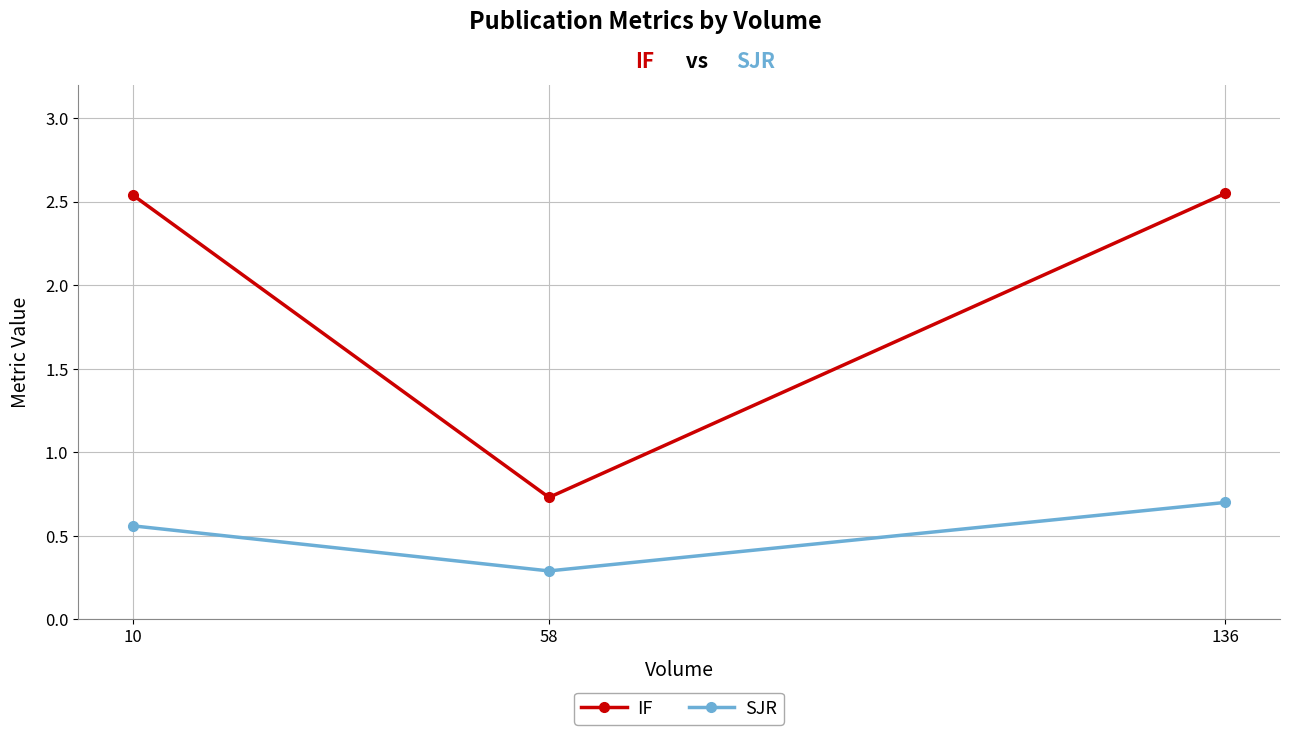

The SJR series shows 0.3 at 58. True or false?

True